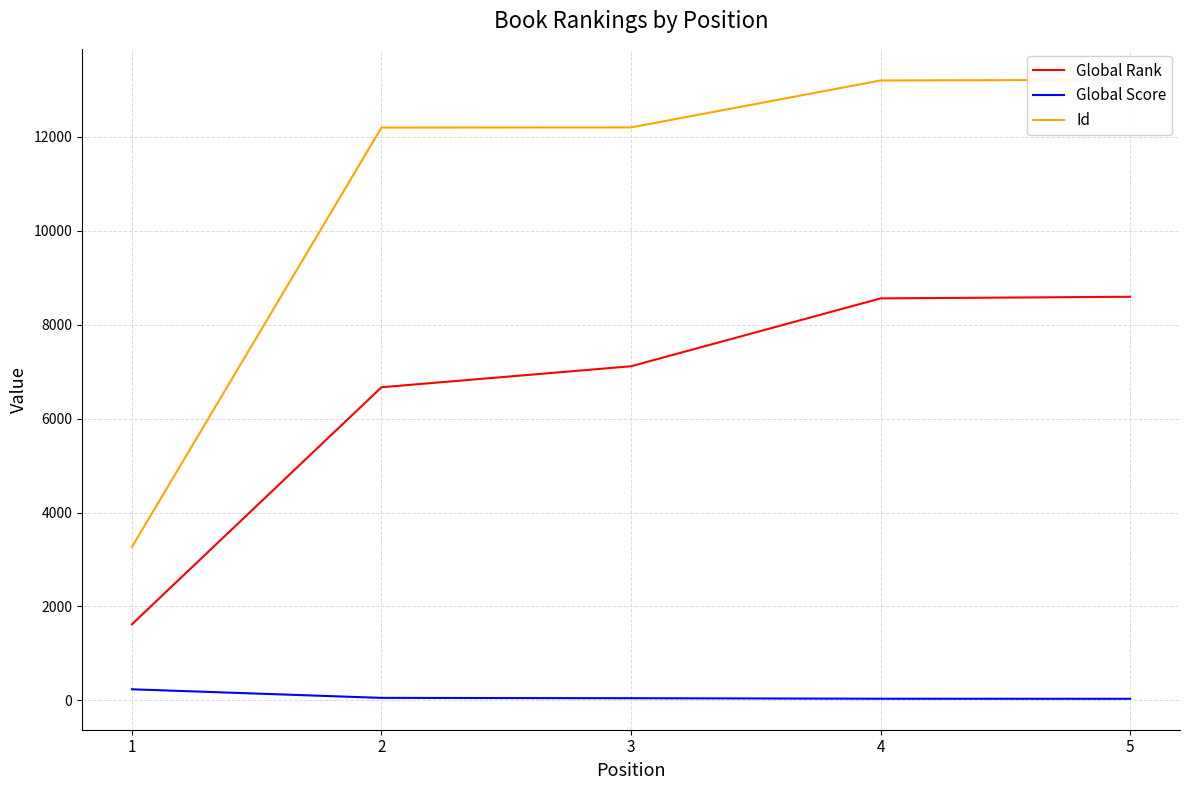

Read the Id value at 1, to the nearest 10.

3270